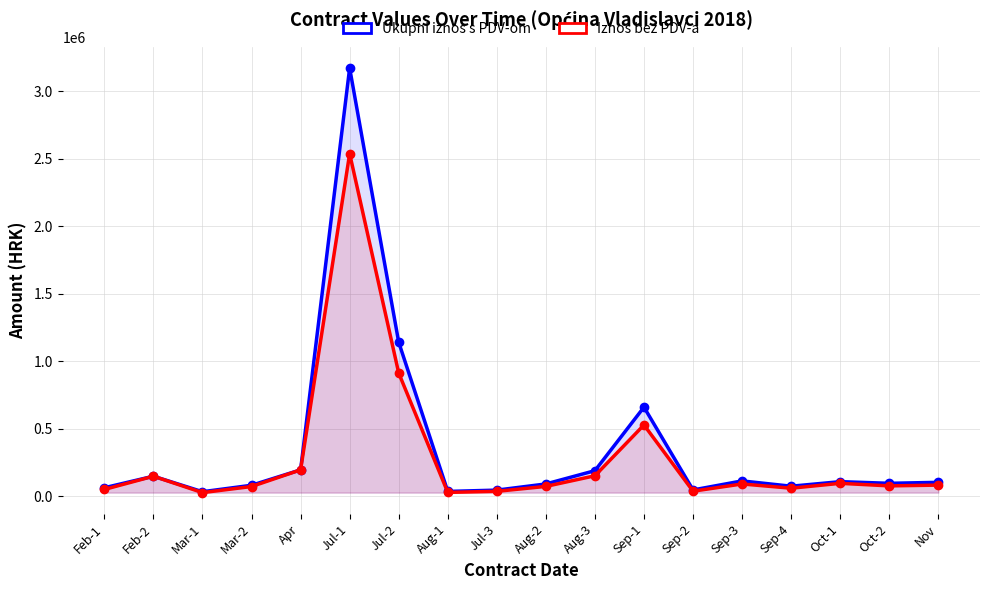

True or false: Ukupni iznos s PDV-om and Iznos bez PDV-a intersect in this chart.

False